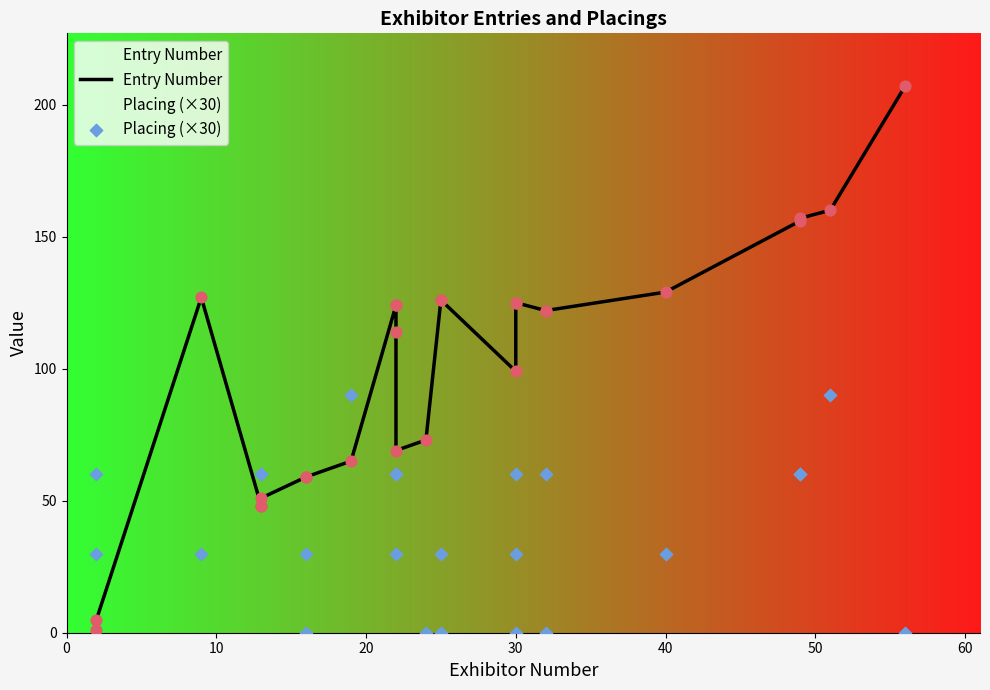

Which series has the largest total across all categories?

Entry Number